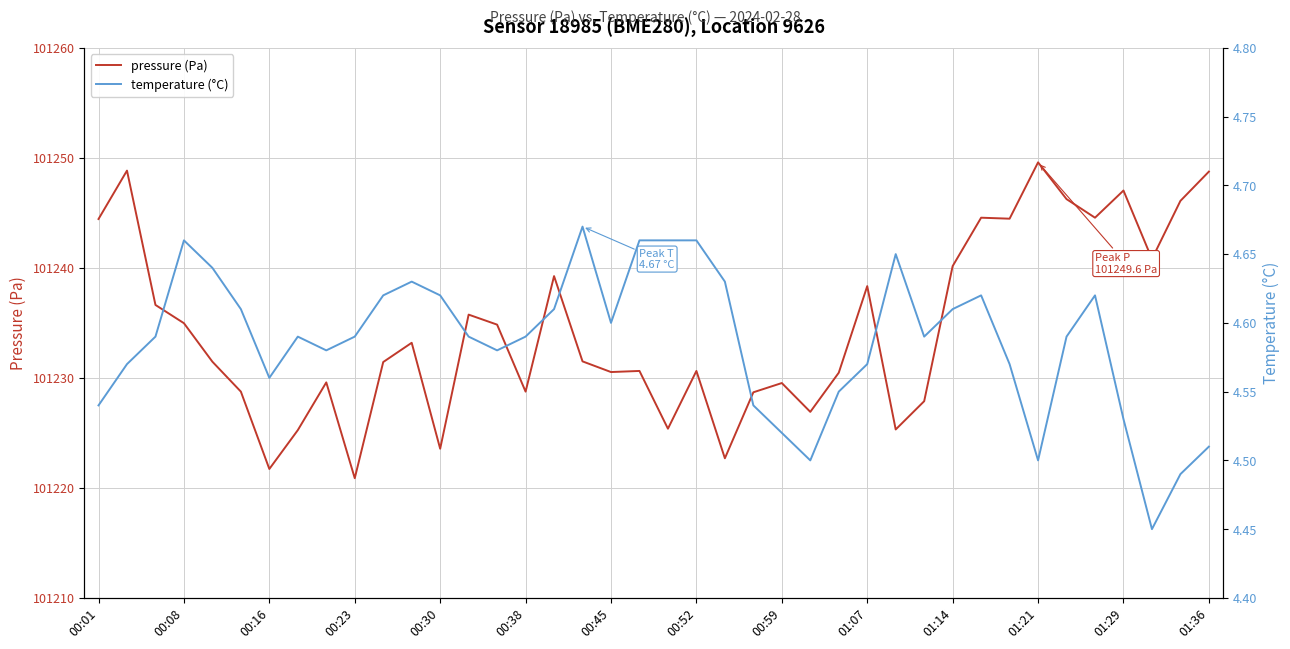

What is the sum of all temperature (°C) values?

183.5